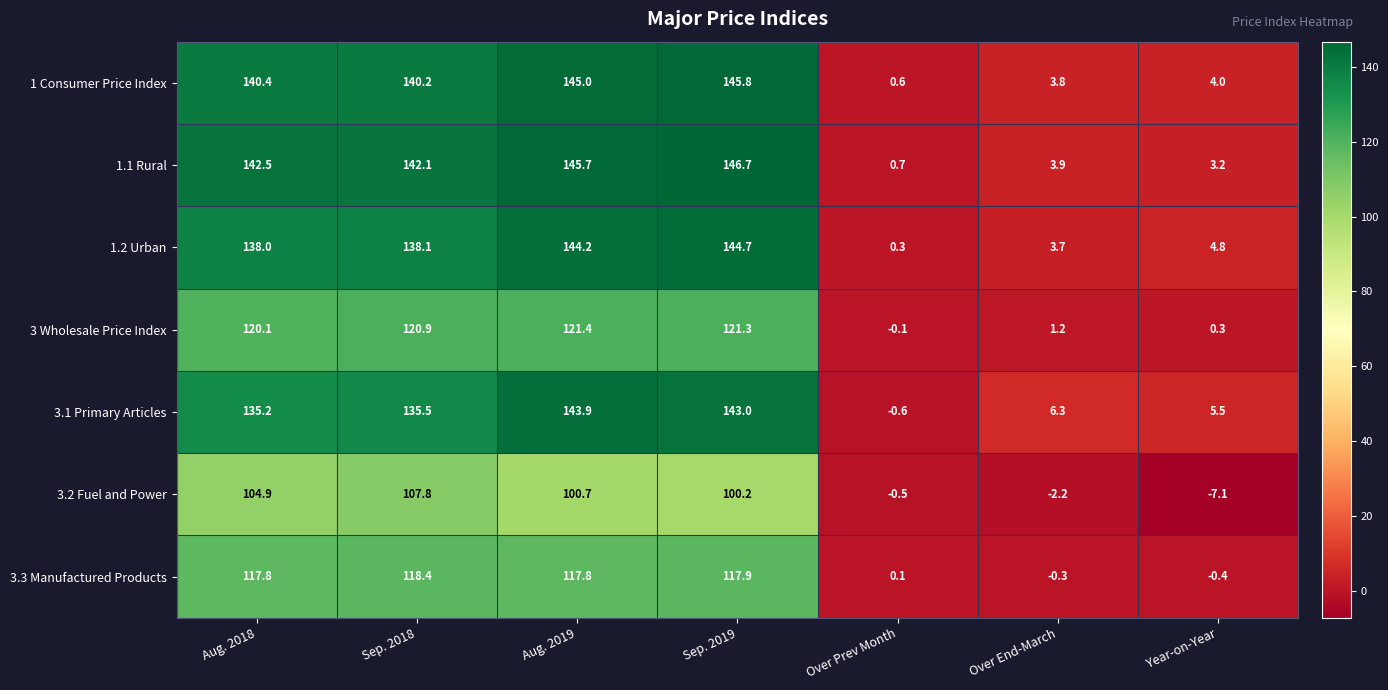

At which category is the sum across all series the highest?

Sep. 2019